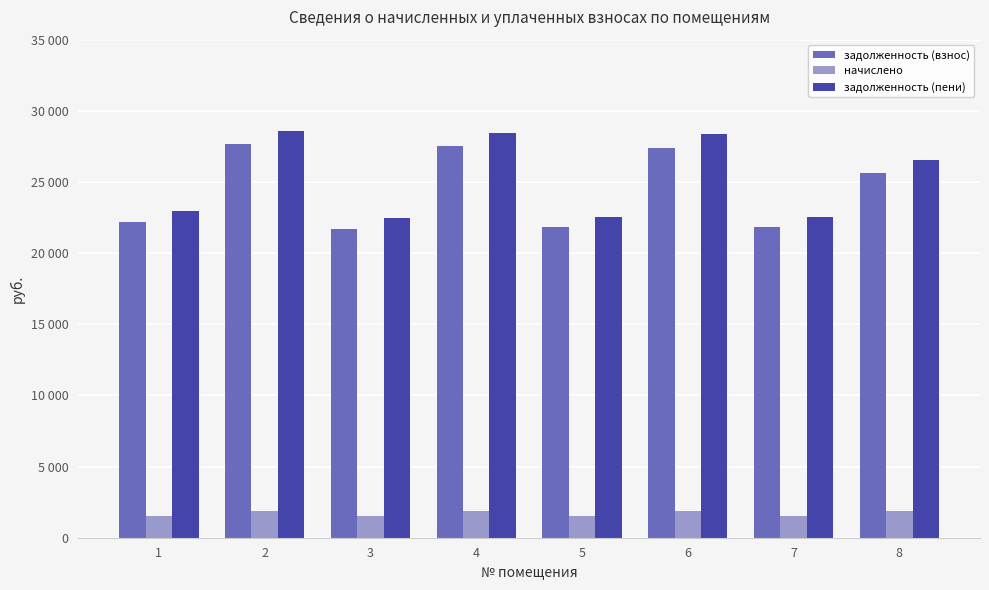

What are all the series names shown in the legend?

задолженность (взнос), начислено, задолженность (пени)